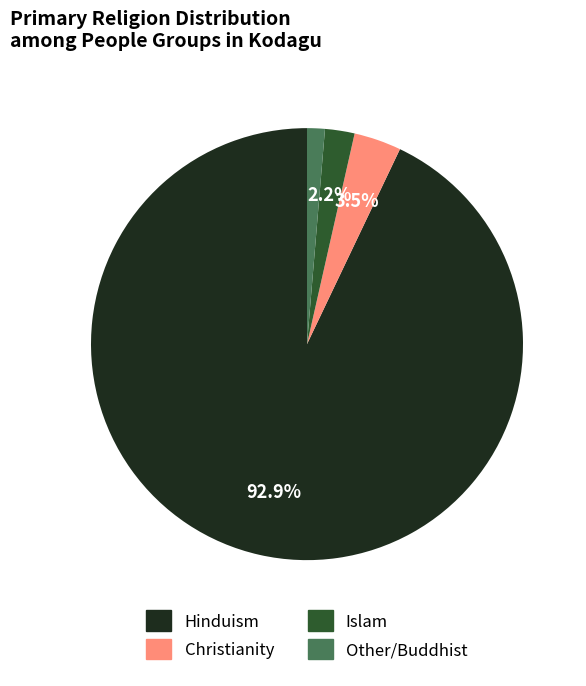

Is there any slice that represents more than half of the pie?

Yes